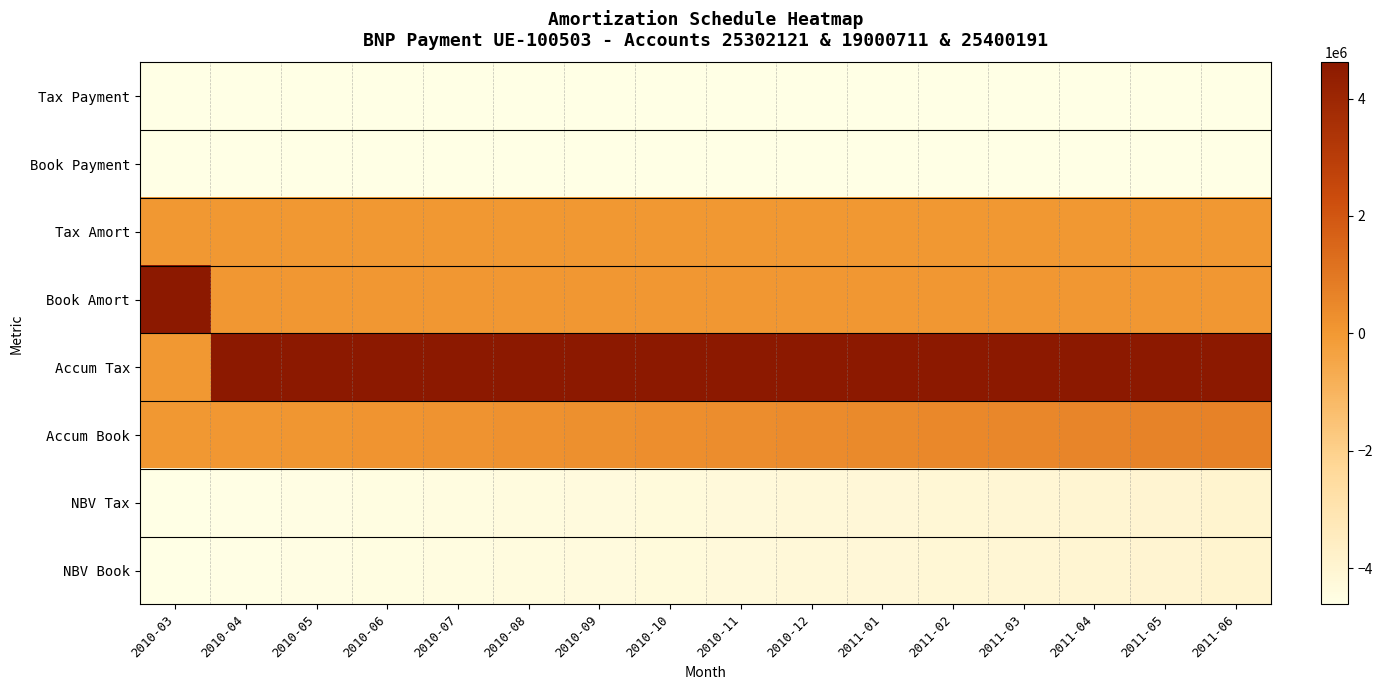

Between 2010-03 and 2011-06, which is larger?

2010-03